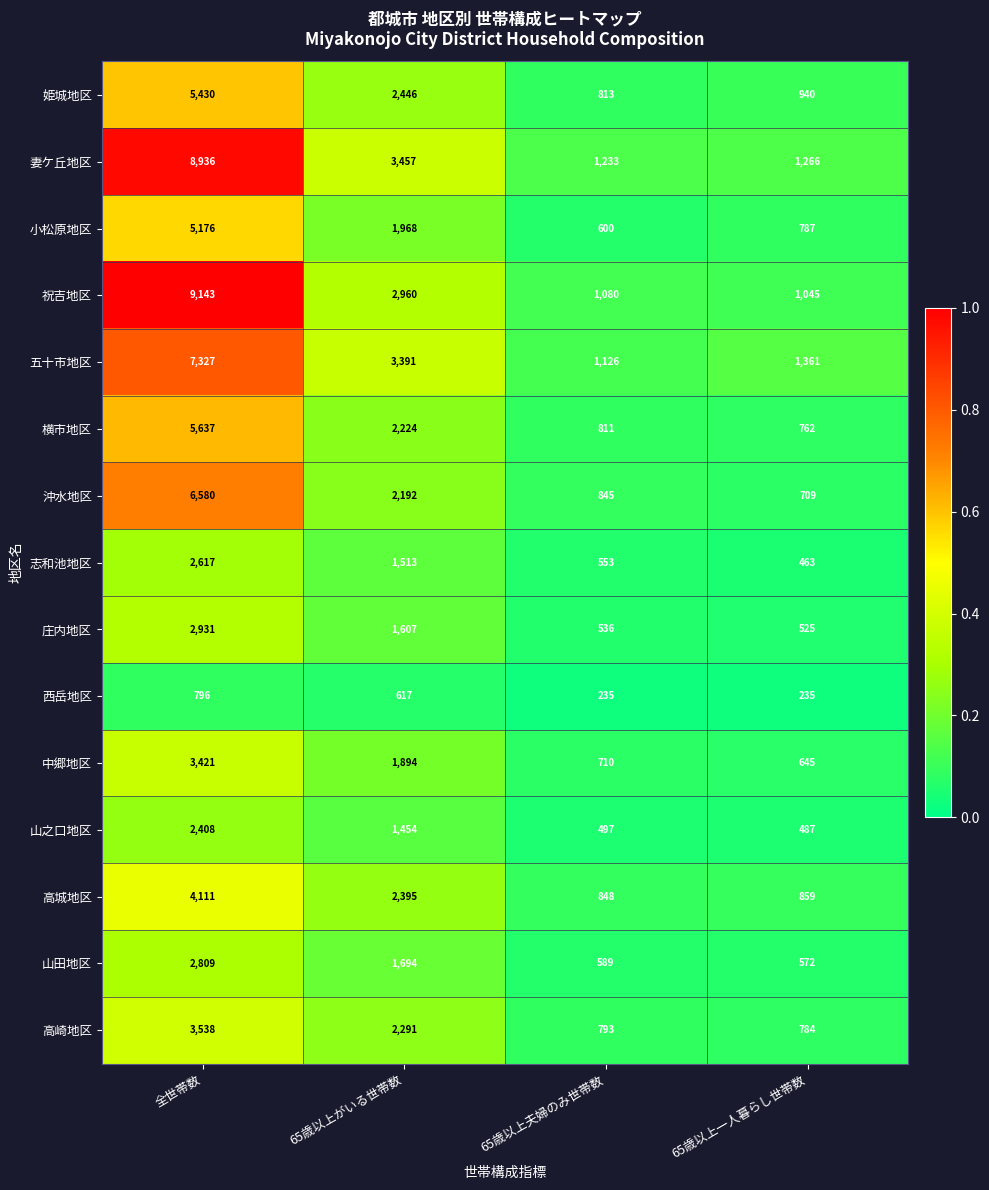

What is the spread (max minus min) of values at 全世帯数?

8347